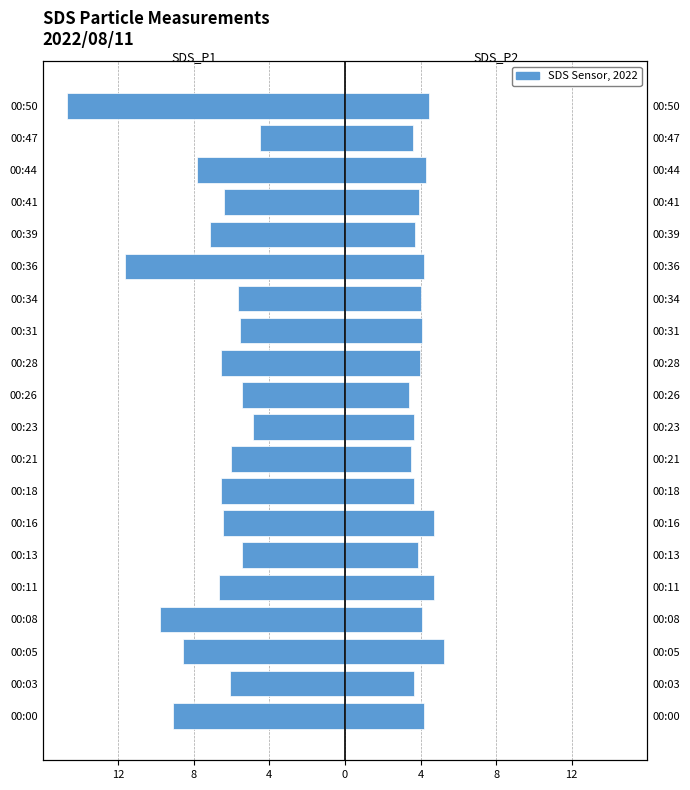

What is the minimum value shown in the chart?

-14.7